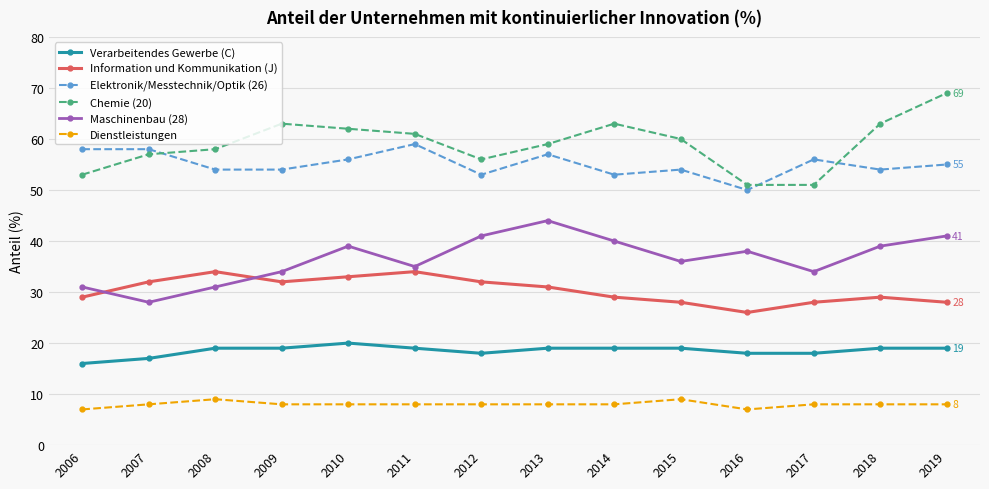

At which category does Maschinenbau (28) reach its first local valley?

2007